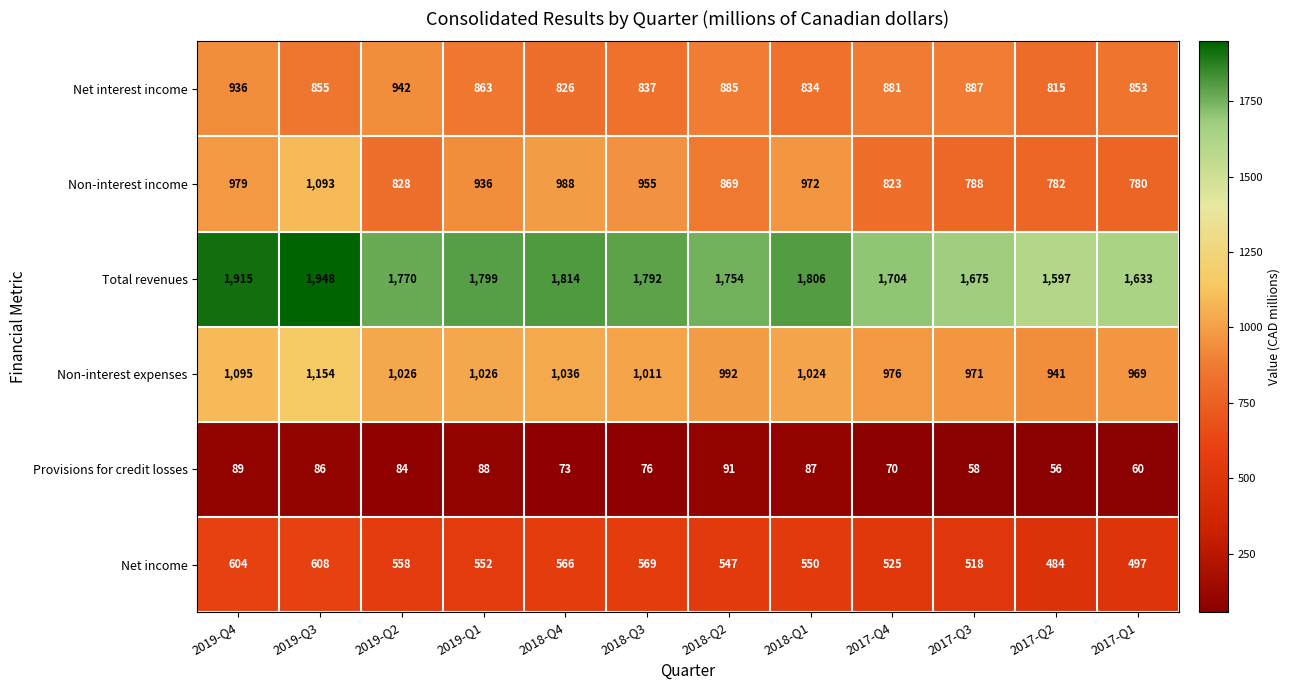

How many data points does each series have?

12